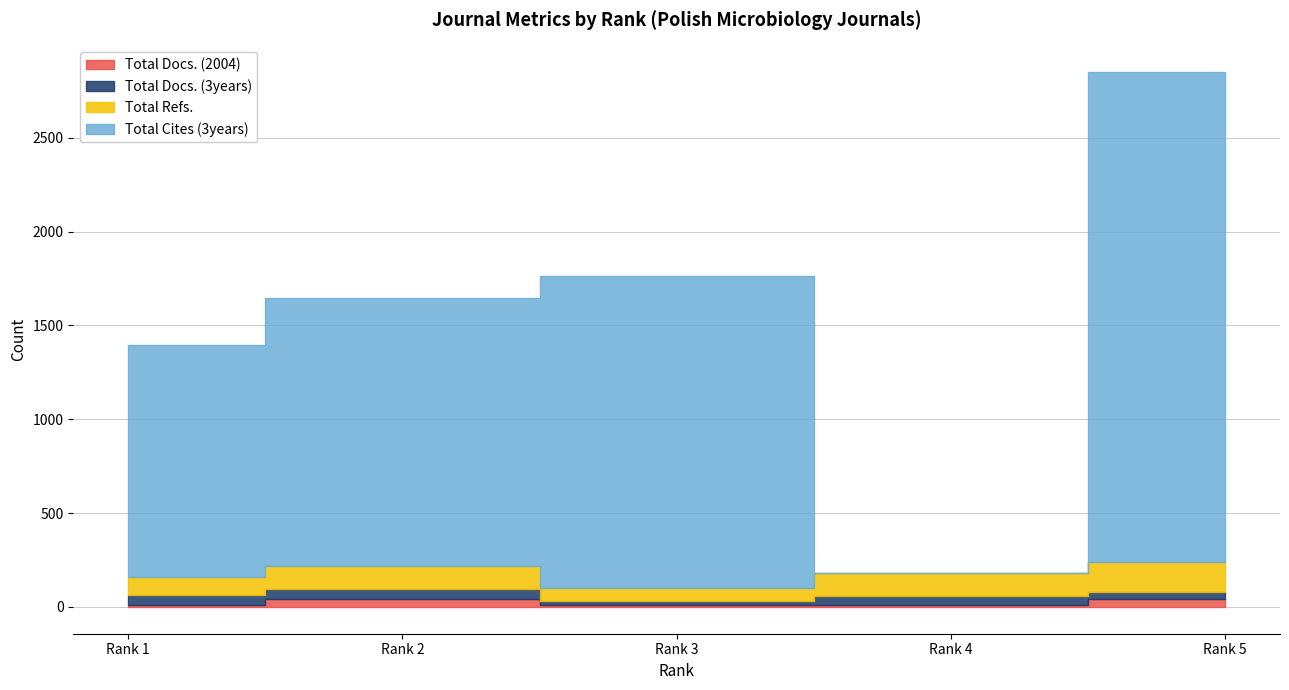

Rank the series at Rank 1 from highest to lowest value.

Total Cites (3years), Total Refs., Total Docs. (3years), Total Docs. (2004)